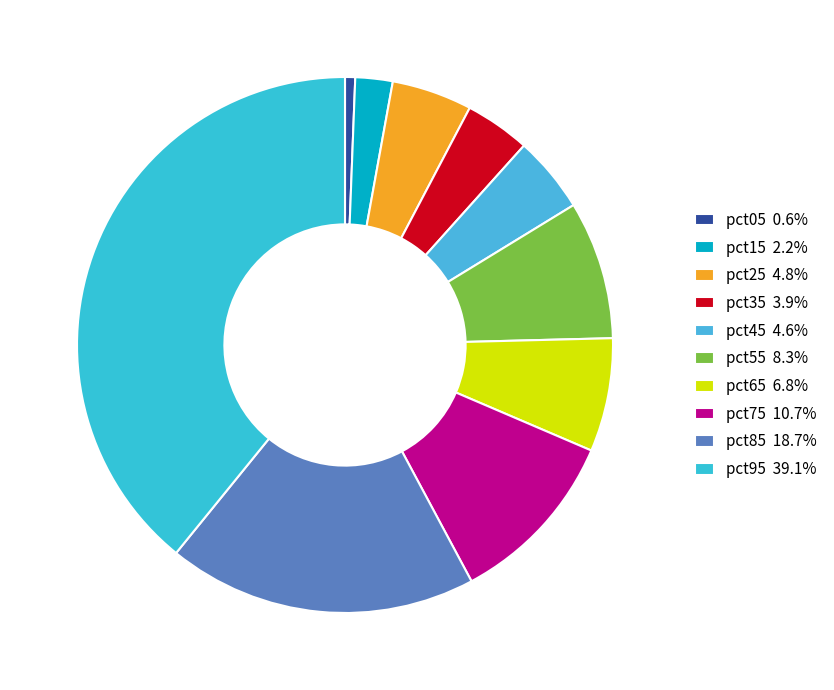

The pct75 slice represents 11% of the pie. True or false?

True